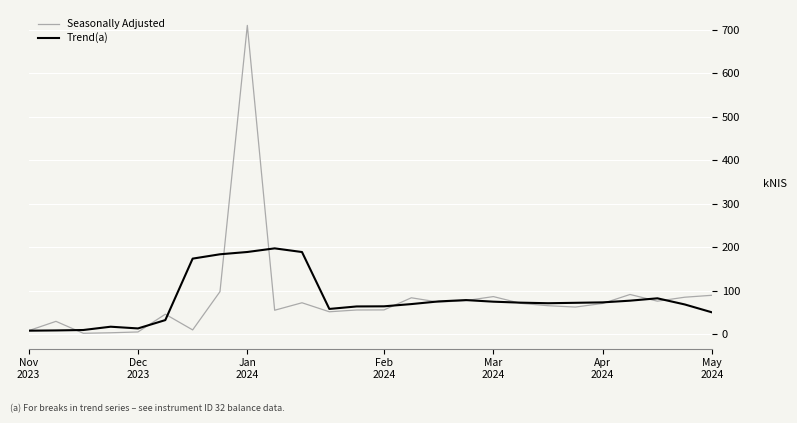

Count the number of data series in this chart.

2